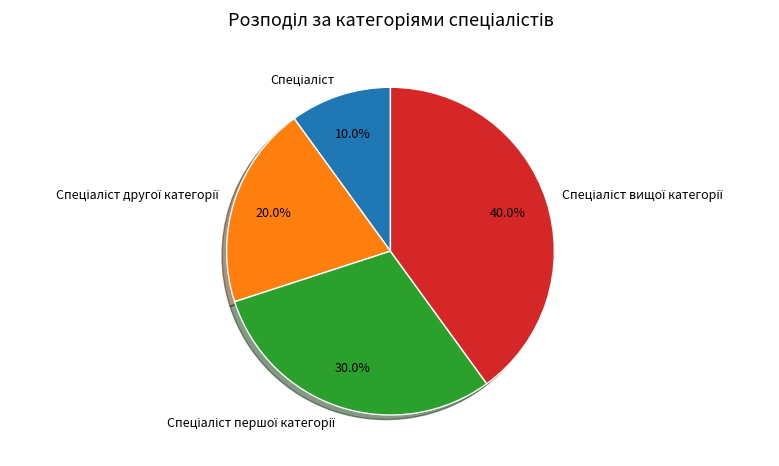

Is there a majority slice in this chart?

No